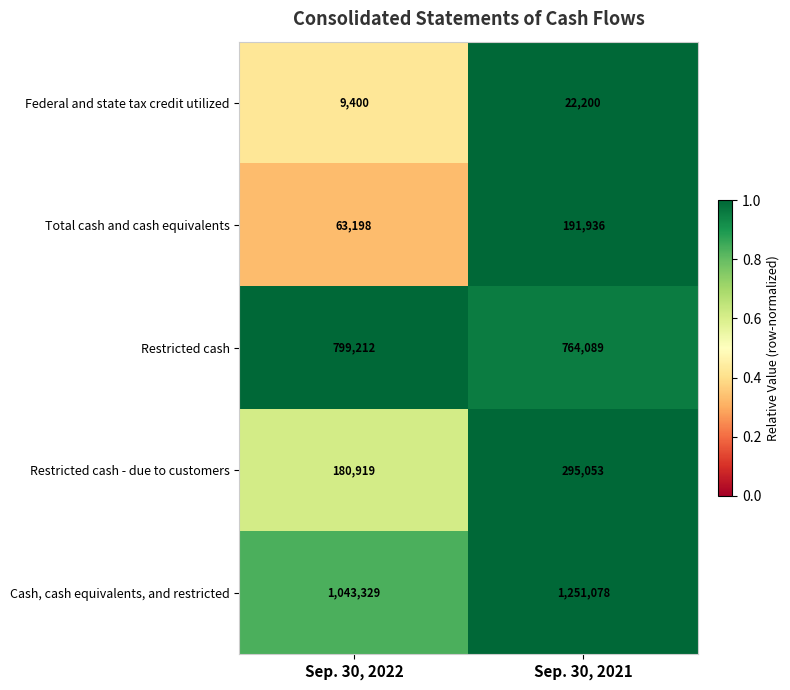

Reading left to right, extract all data points from this chart.

Federal and state tax credit utilized: 9400	22200
Total cash and cash equivalents: 63198	191936
Restricted cash: 799212	764089
Restricted cash - due to customers: 180919	295053
Cash, cash equivalents, and restricted: 1043329	1251078